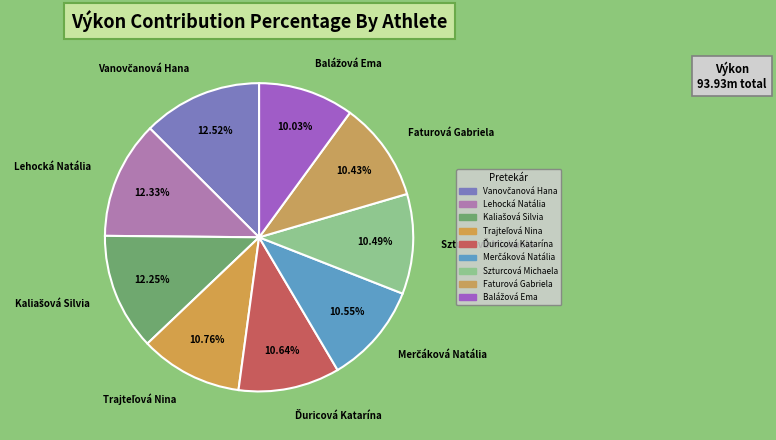

Does Szturcová Michaela account for over 50% of the chart?

No